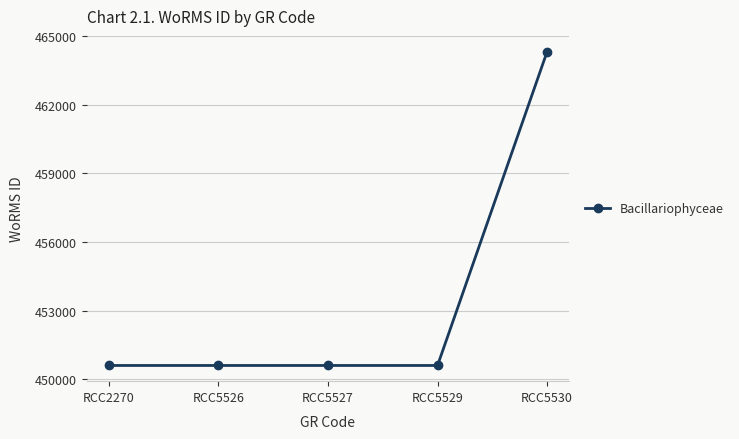

Which label corresponds to the largest value in the chart?

RCC5530